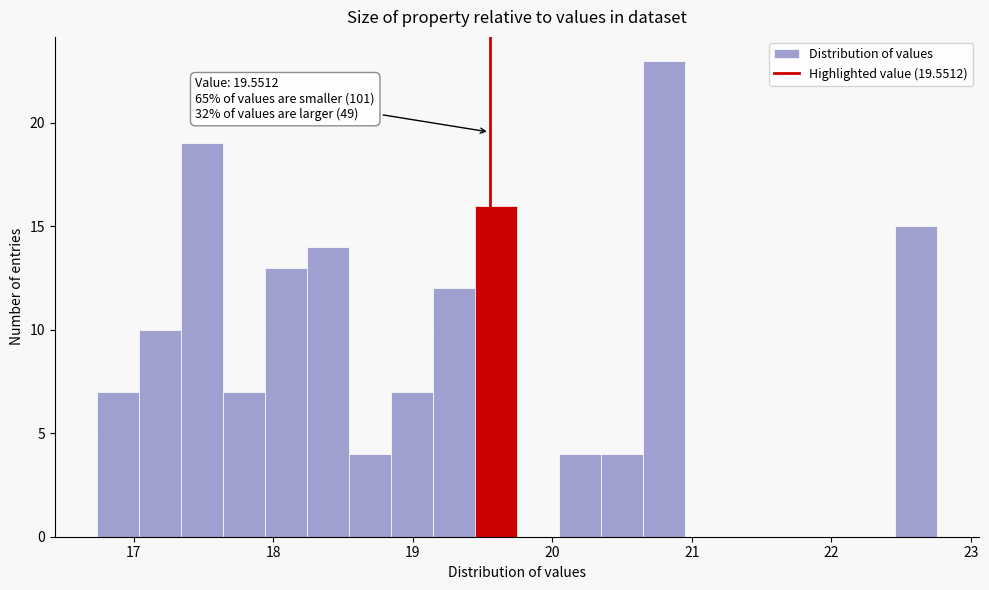

Read against the x-axis, roughly where is the centre of the tallest bar?

20.8